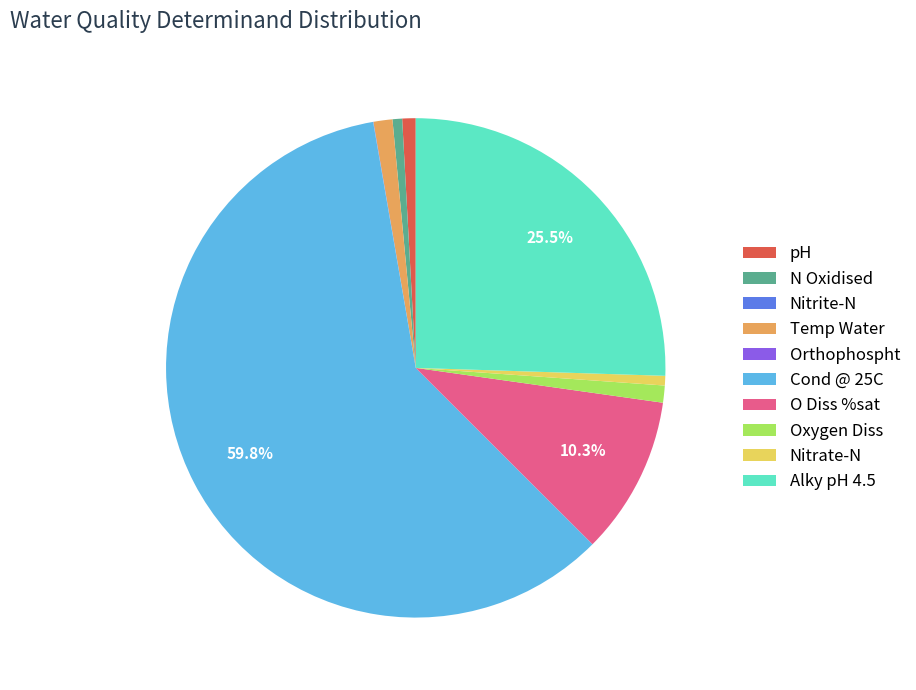

To the nearest percent, what percentage of the pie is Cond @ 25C?

60%